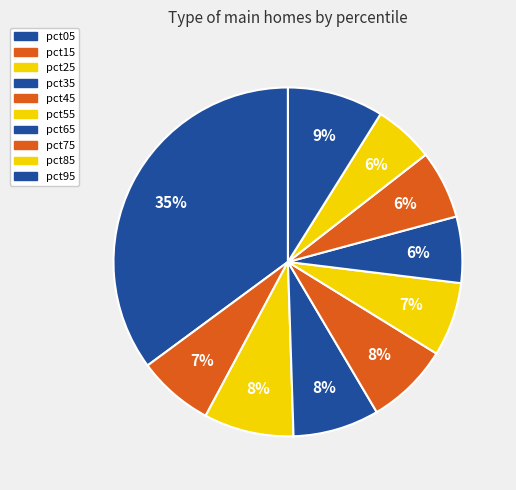

What percentage do pct45 and pct05 together represent?

42.8%